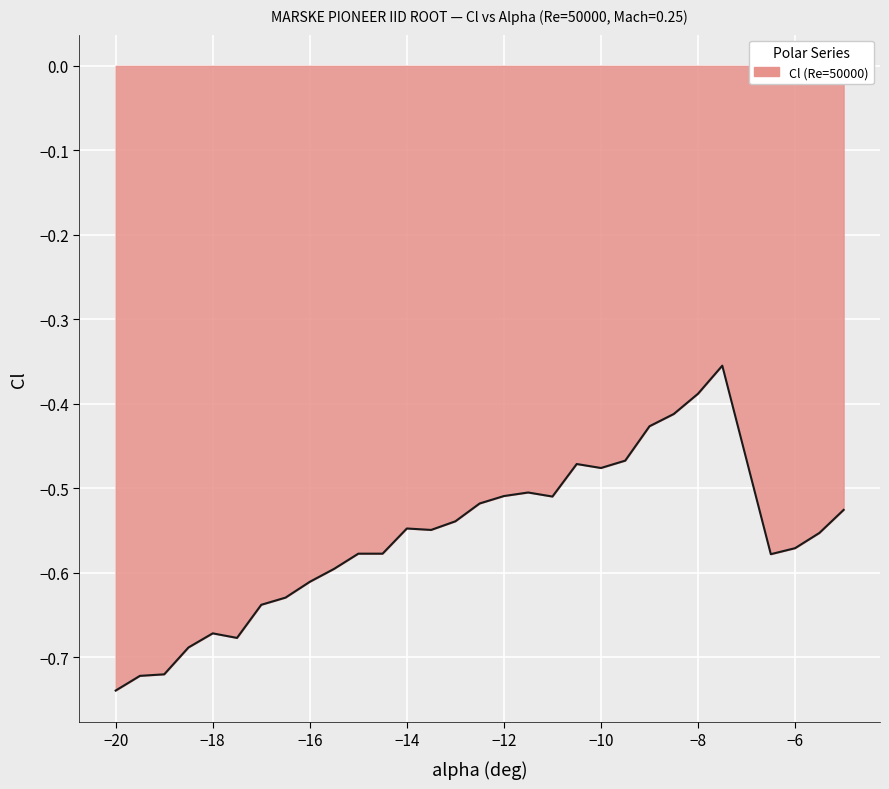

What is the difference between the maximum and minimum values?

0.4